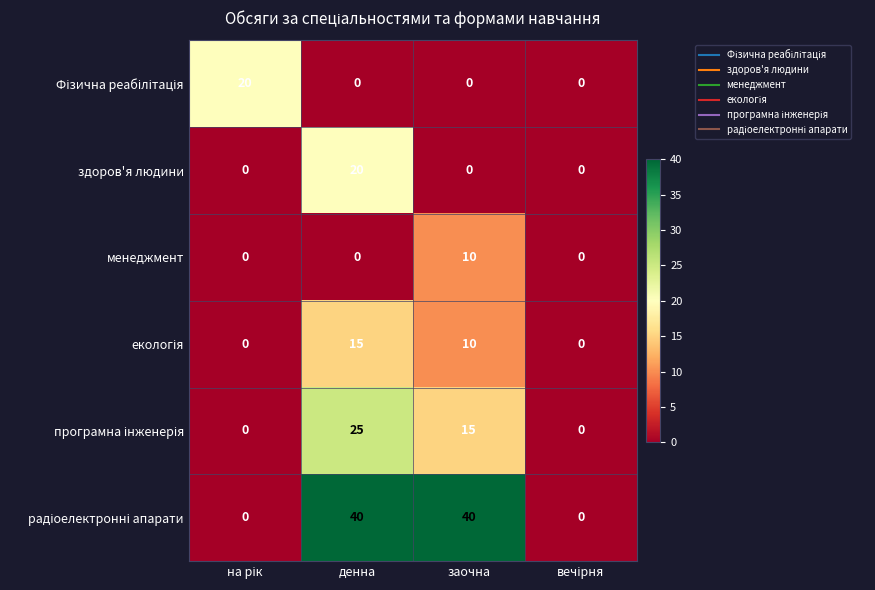

At which category is the sum across all series the highest?

денна